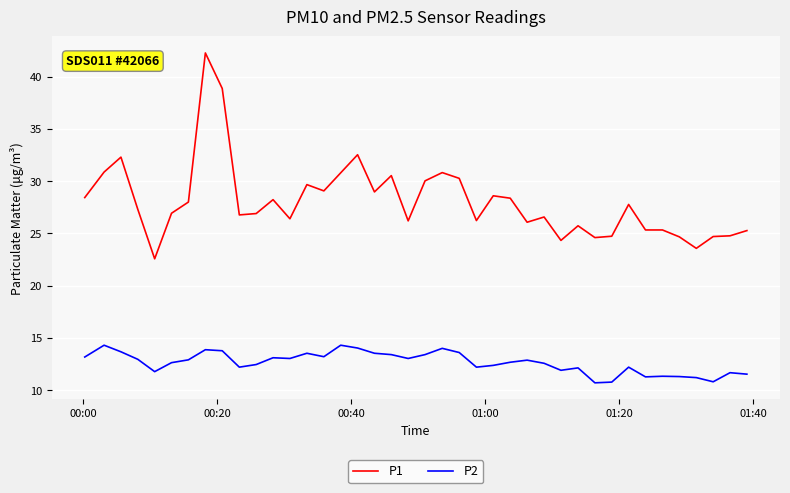

What is the highest value of the P1 series?

42.3